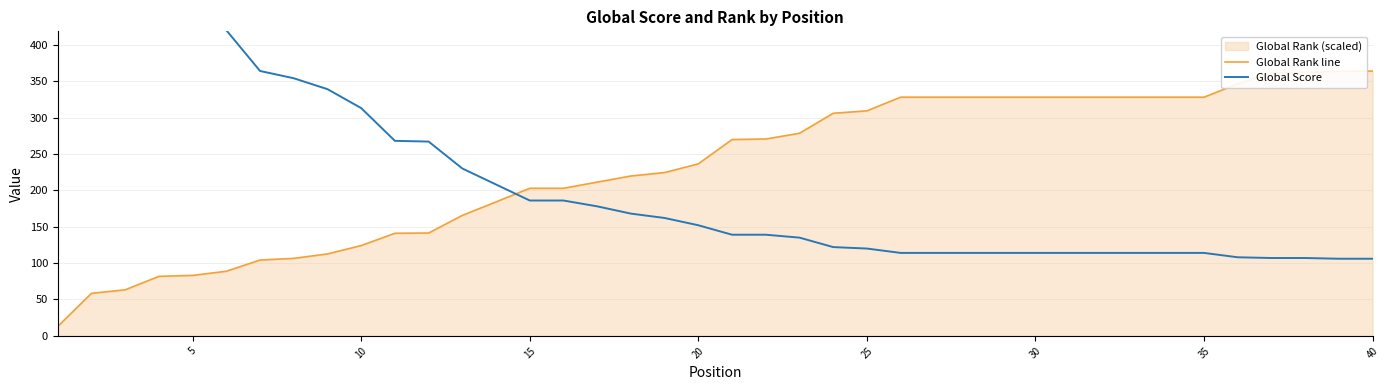

Does the chart display data point markers on the line(s)?

No